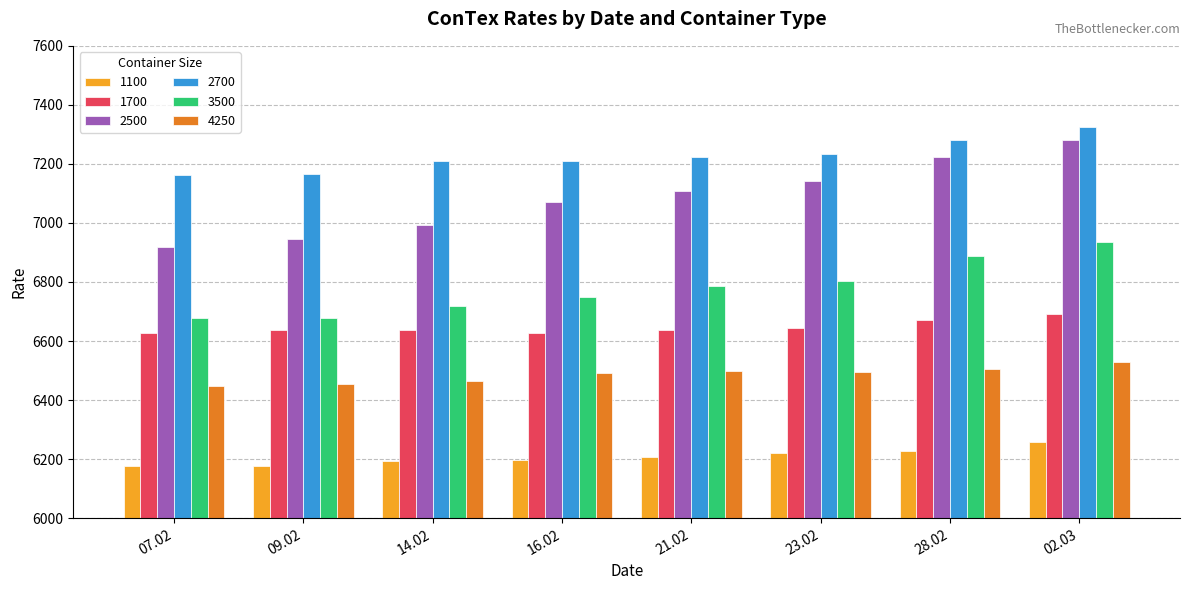

At which category is the sum across all series the highest?

02.03